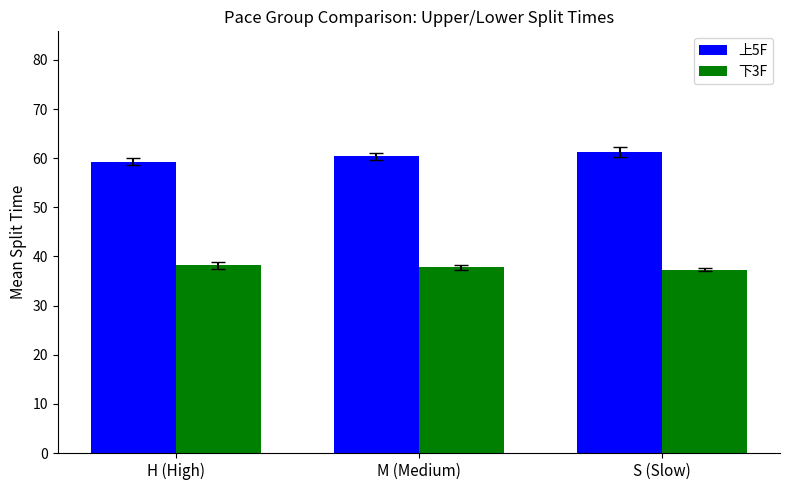

Reading right to left, list all the values displayed in this chart.

上5F: 61.3	60.4	59.3
下3F: 37.4	37.8	38.2